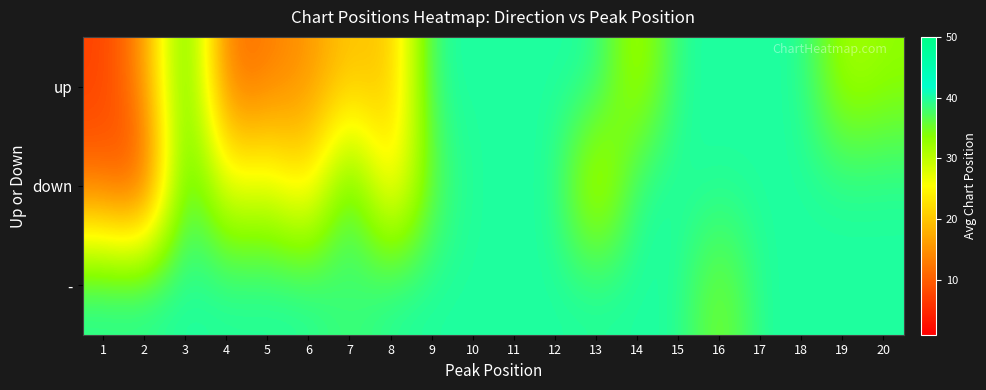

Which series changed the most between 4 and 11?

up